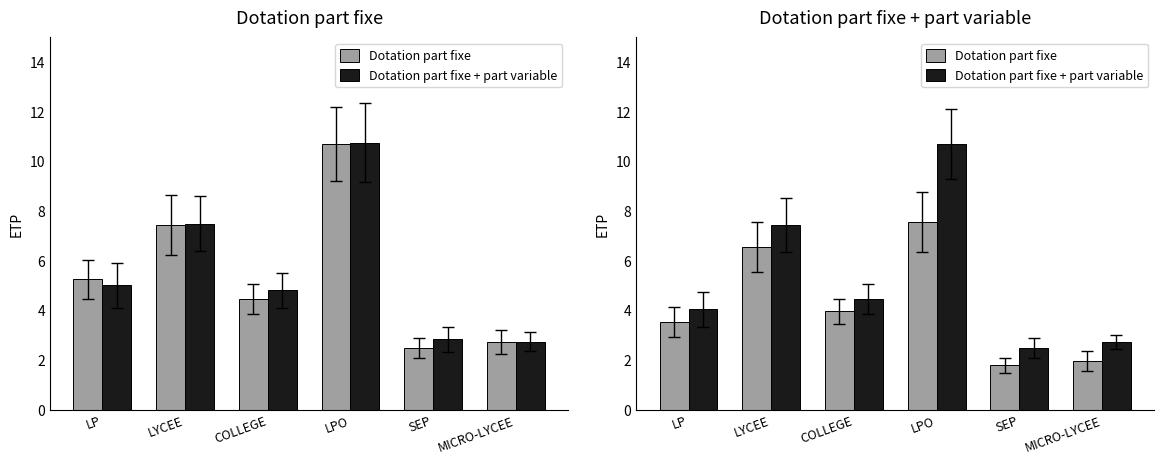

Count the number of categories in the chart.

6